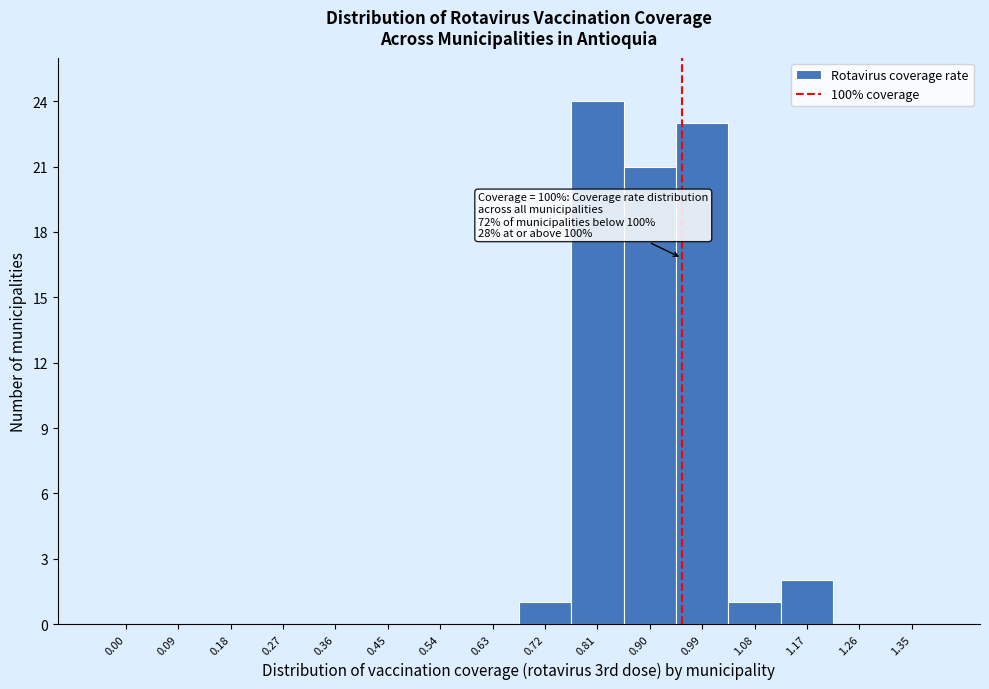

Reading left to right, list all the values displayed in this chart.

0.00=0	0.09=0	0.18=0	0.27=0	0.36=0	0.45=0	0.54=0	0.63=0	0.72=1	0.81=24	0.90=21	0.99=23	1.08=1	1.17=2	1.26=0	1.35=0